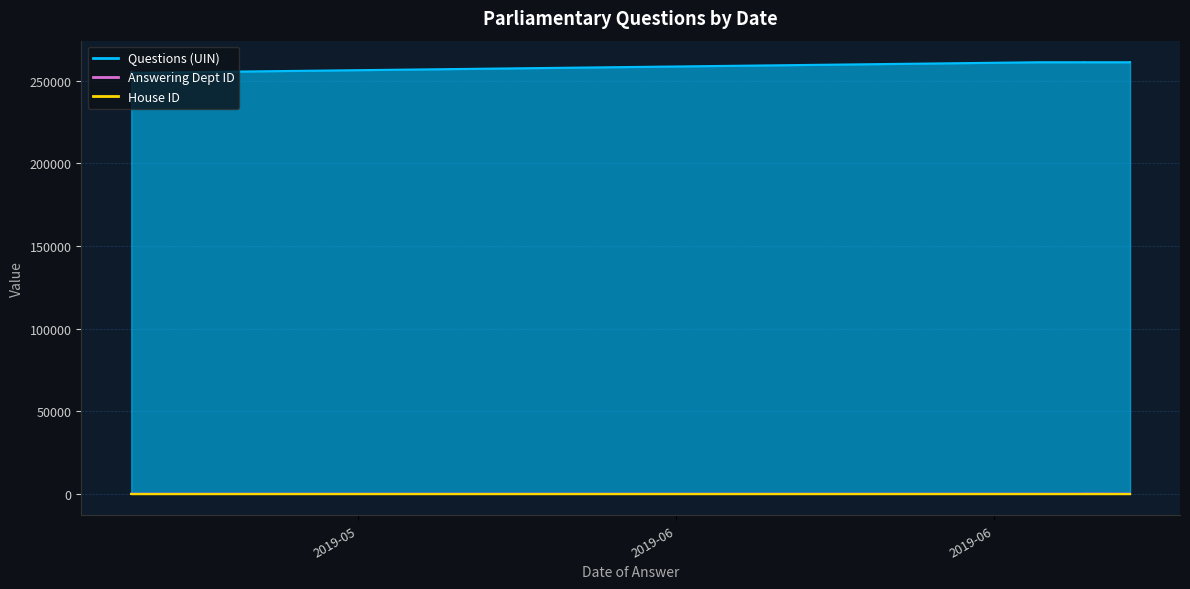

Is it true that House ID equals 1 at 2019-06-14?

True